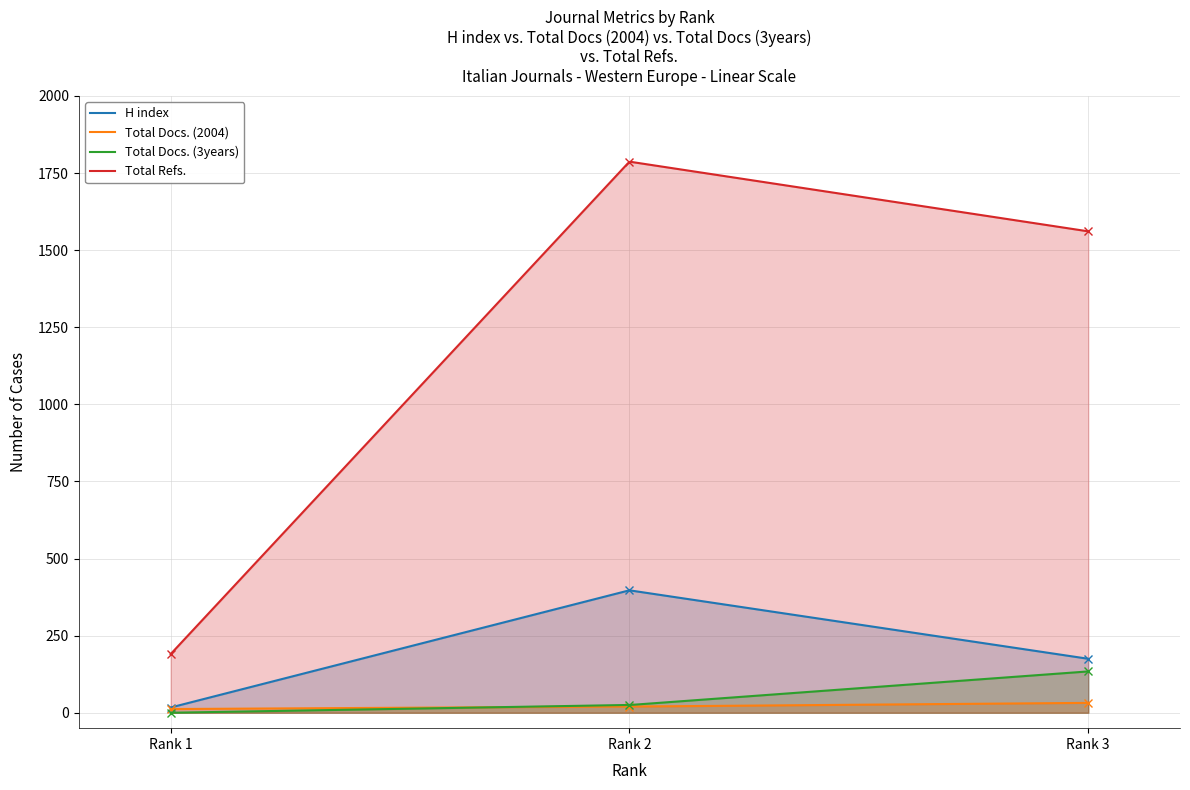

What is the difference between the H index values at Rank 2 and Rank 3?

222